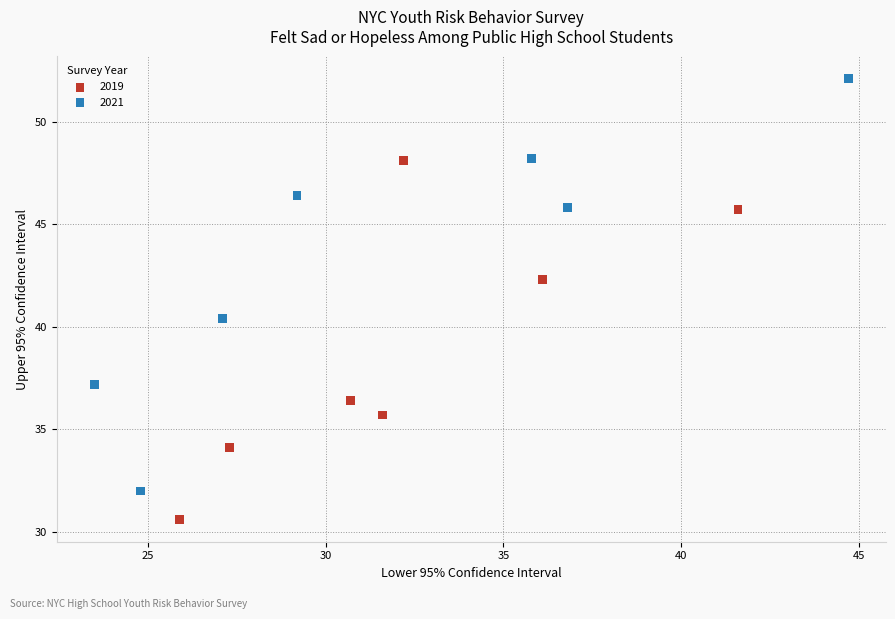

Which series reaches the maximum Y coordinate?

2021